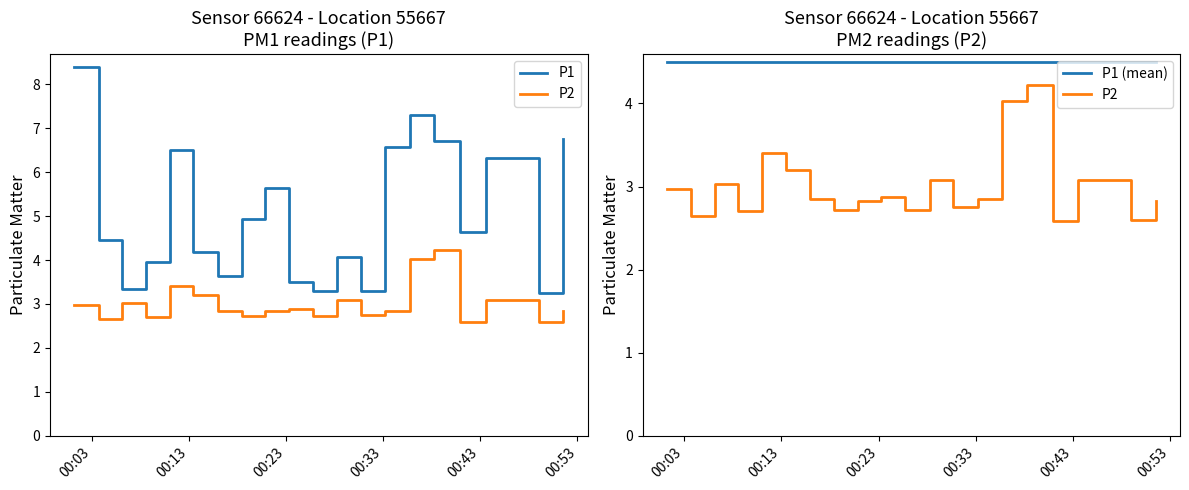

What is the sum of all P1 (mean) values?

90.0